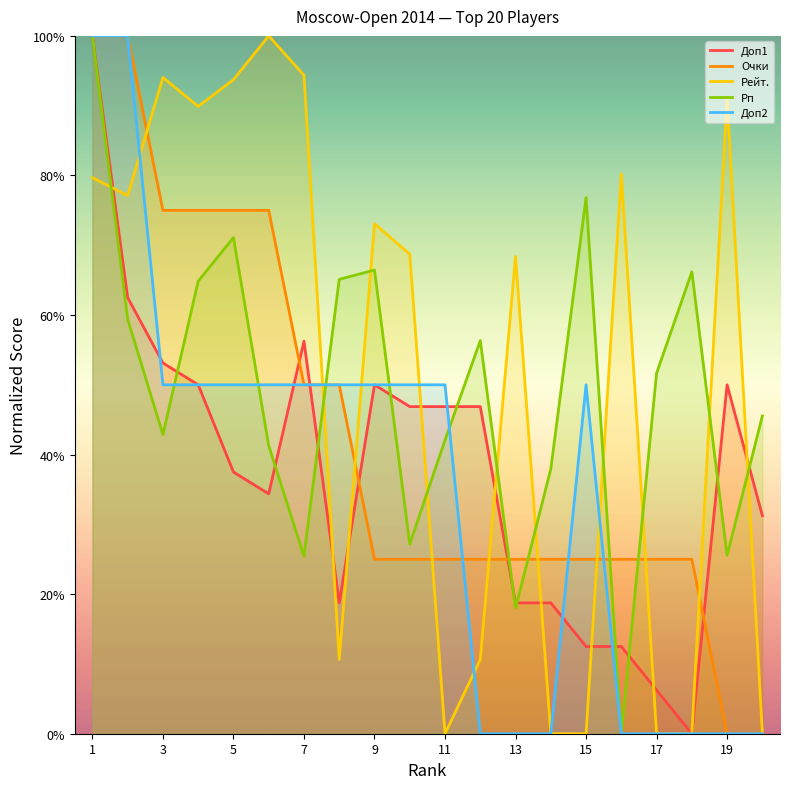

Rank the series by their maximum value, from lowest to highest.

Доп1, Очки, Рейт., Рп, Доп2